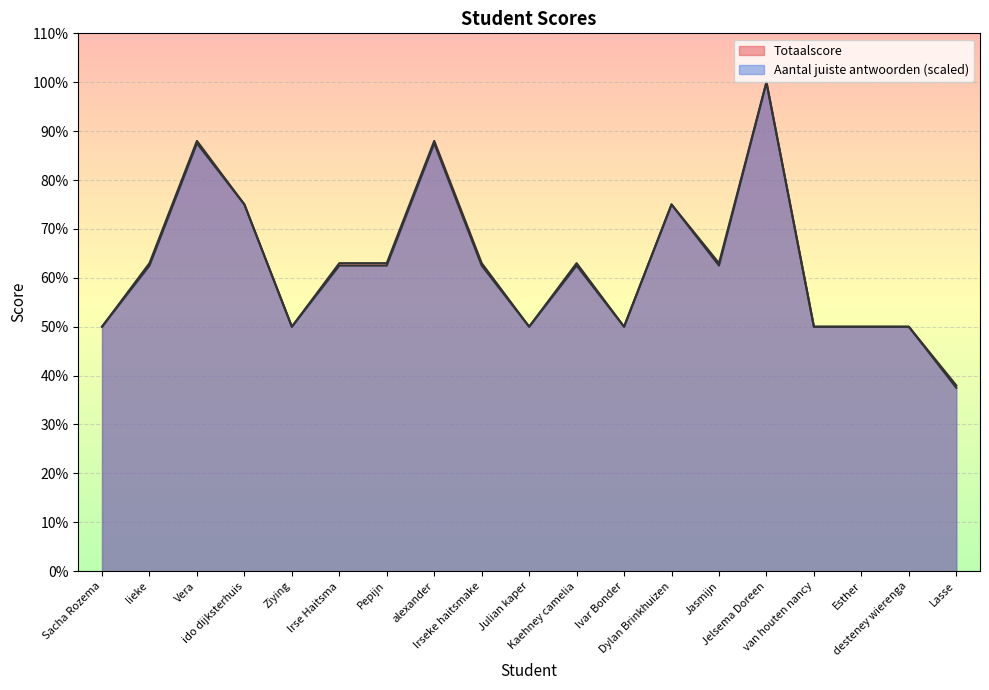

How many Totaalscore values are between 50 and 75?

15